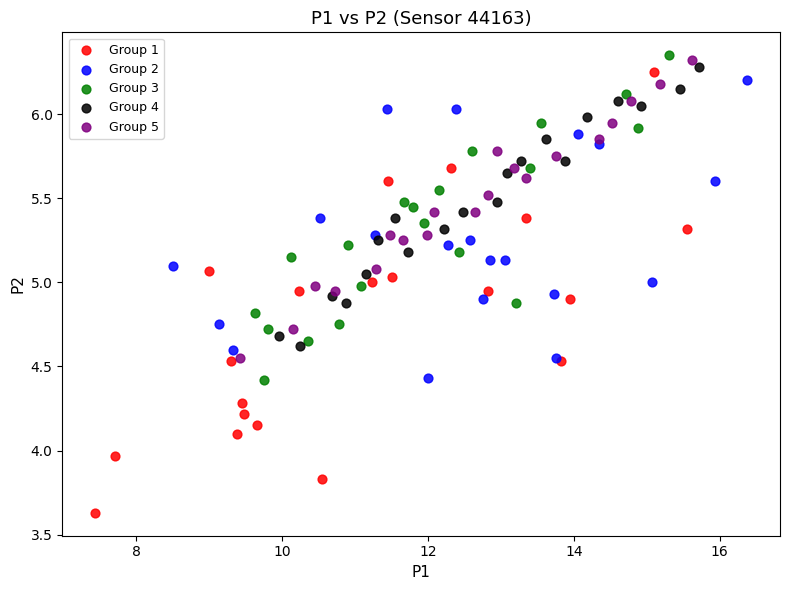

Which series has the widest spread of Y values?

Group 1